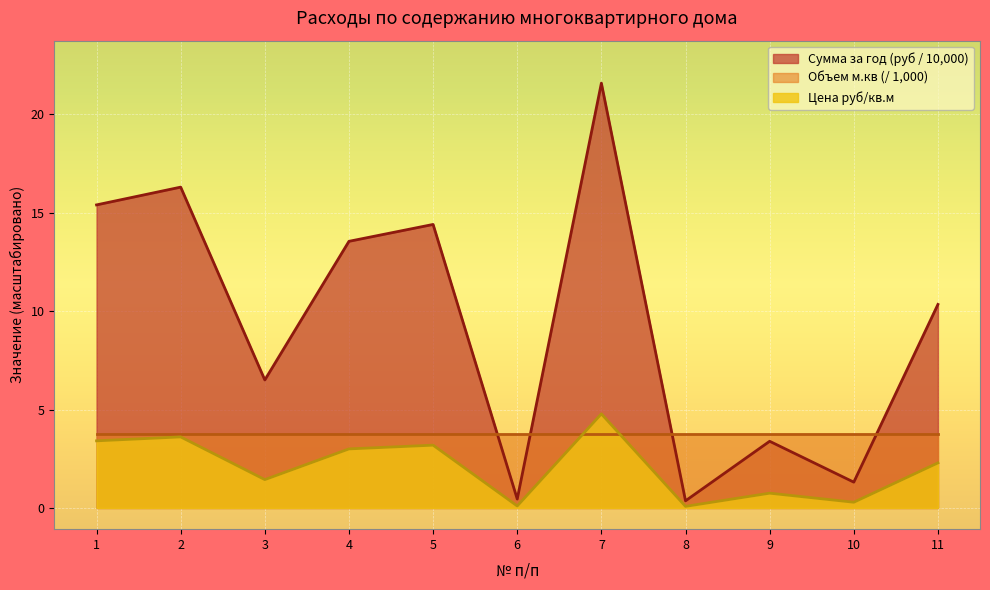

Where is the first local maximum for Цена (руб/кв.м)?

2